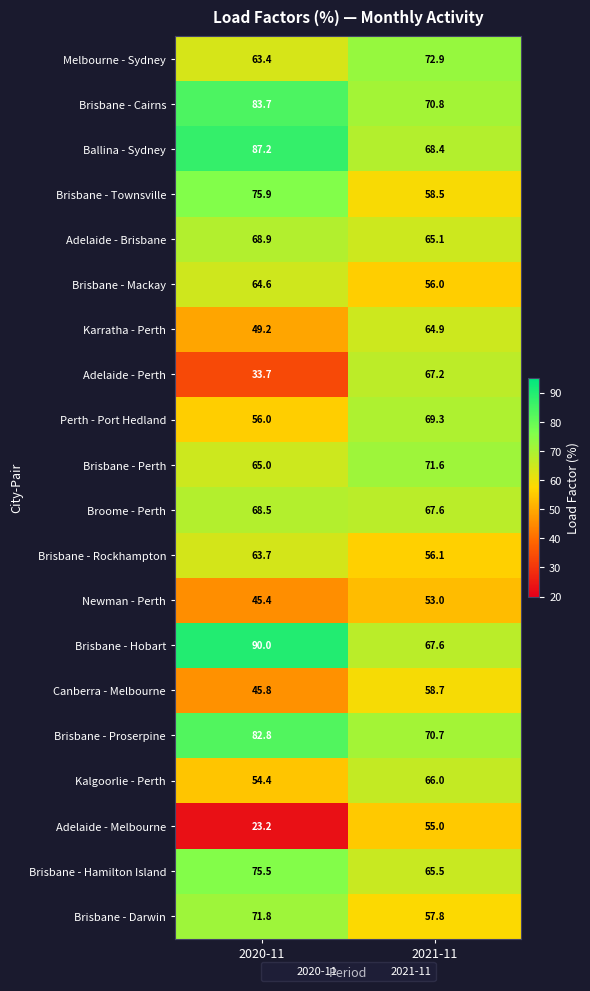

The value of Karratha - Perth at 2020-11 is 49.2. True or false?

True